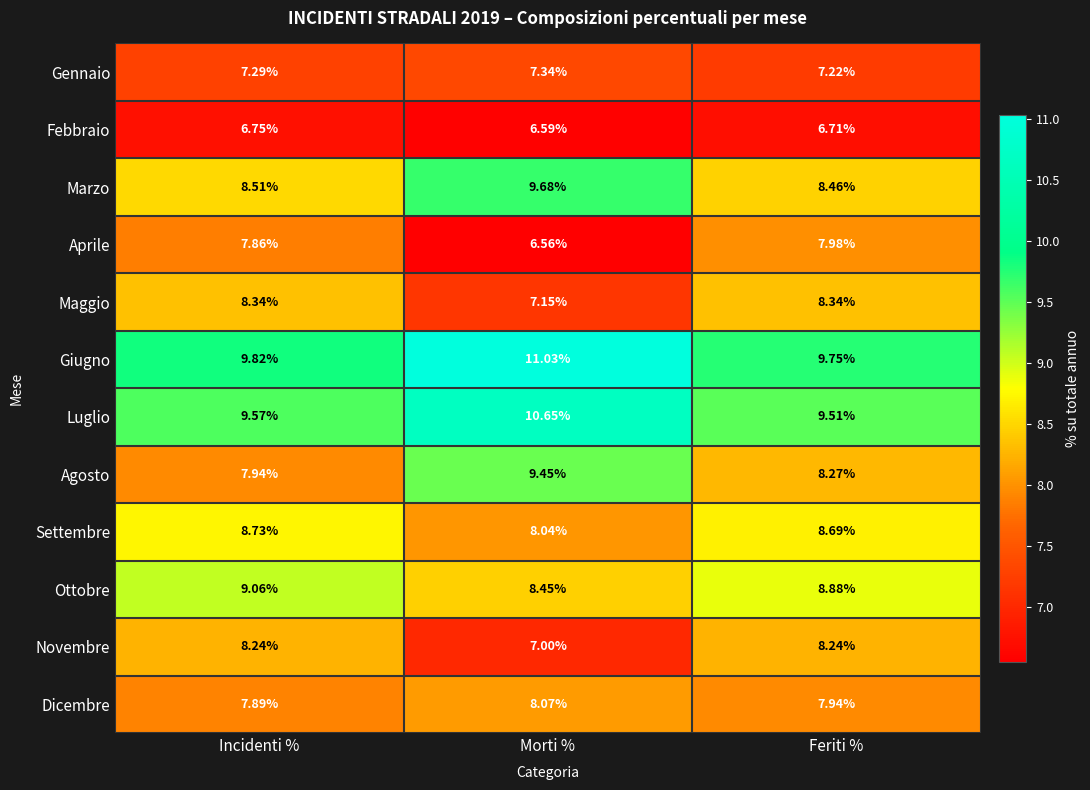

Rank the series at Morti % from lowest to highest value.

Aprile, Febbraio, Novembre, Maggio, Gennaio, Settembre, Dicembre, Ottobre, Agosto, Marzo, Luglio, Giugno